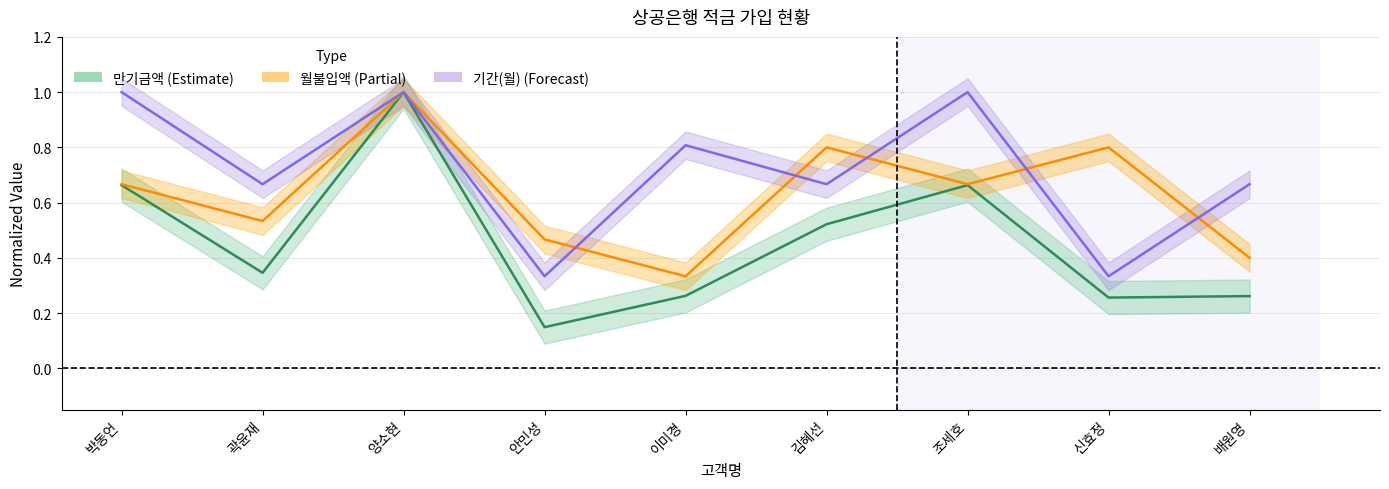

Read the 기간(월) value at 안민성.

0.3